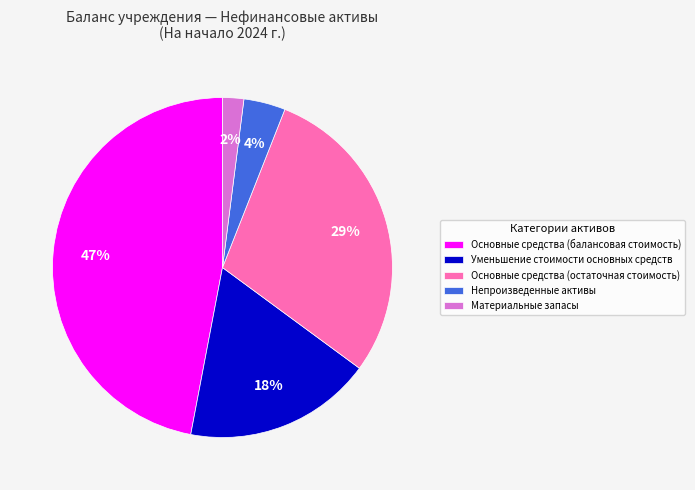

What is the smallest slice in the pie chart?

Материальные запасы